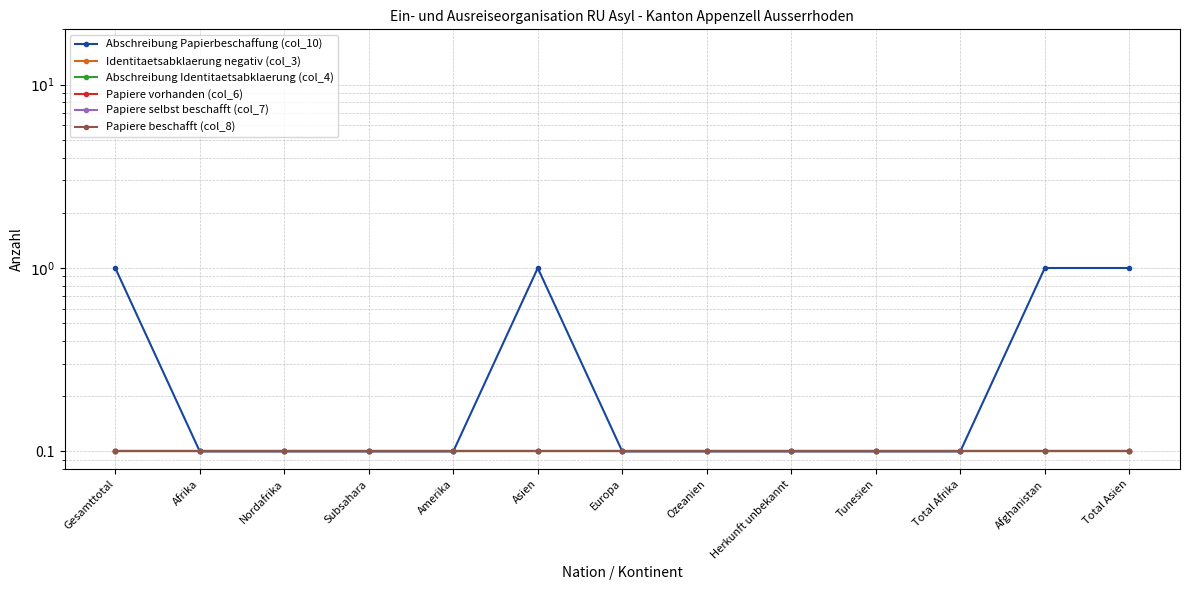

Rank the series at Herkunft unbekannt from lowest to highest value.

Abschreibung Papierbeschaffung (col_10), Identitaetsabklaerung negativ (col_3), Abschreibung Identitaetsabklaerung (col_4), Papiere vorhanden (col_6), Papiere selbst beschafft (col_7), Papiere beschafft (col_8)